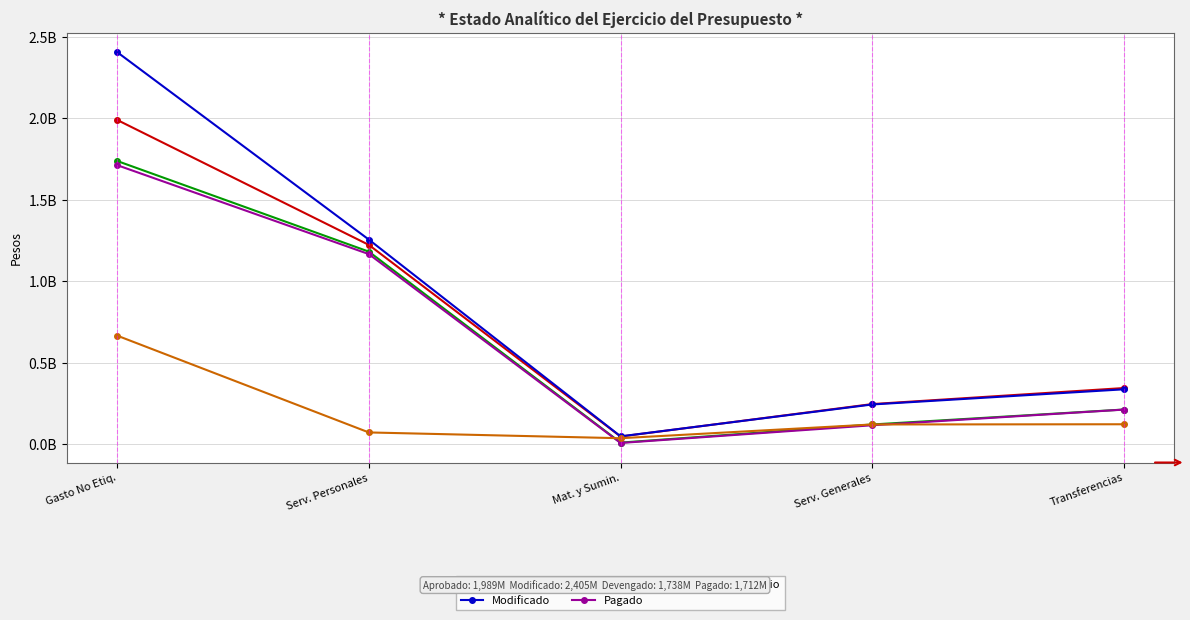

True or false: Subejercicio has a value of 73773916 at Serv. Personales.

True